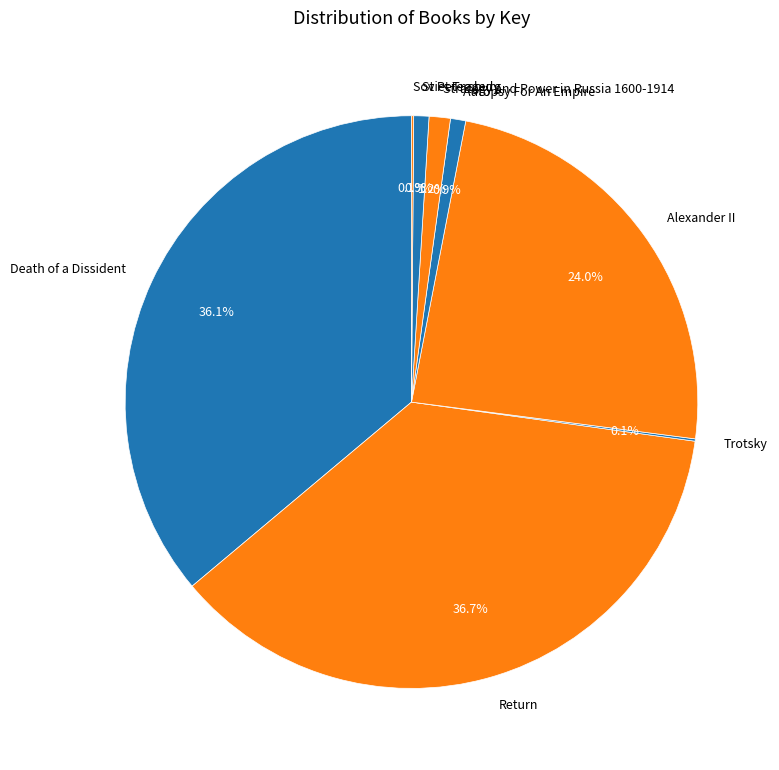

What percentage is the Autopsy For An Empire slice, to the nearest percent?

1%